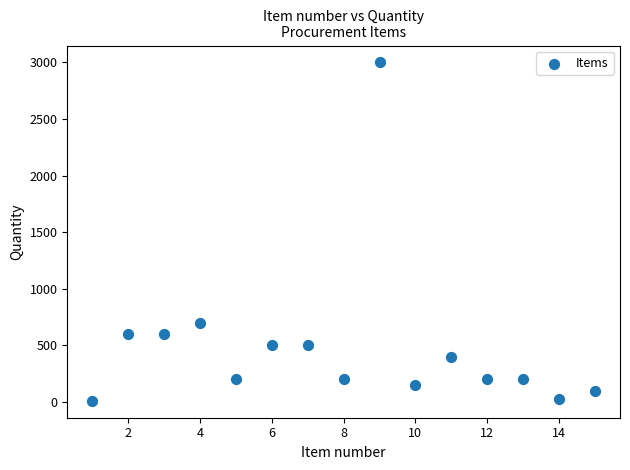

What Y value in the scatter plot is closest to 1505?

700